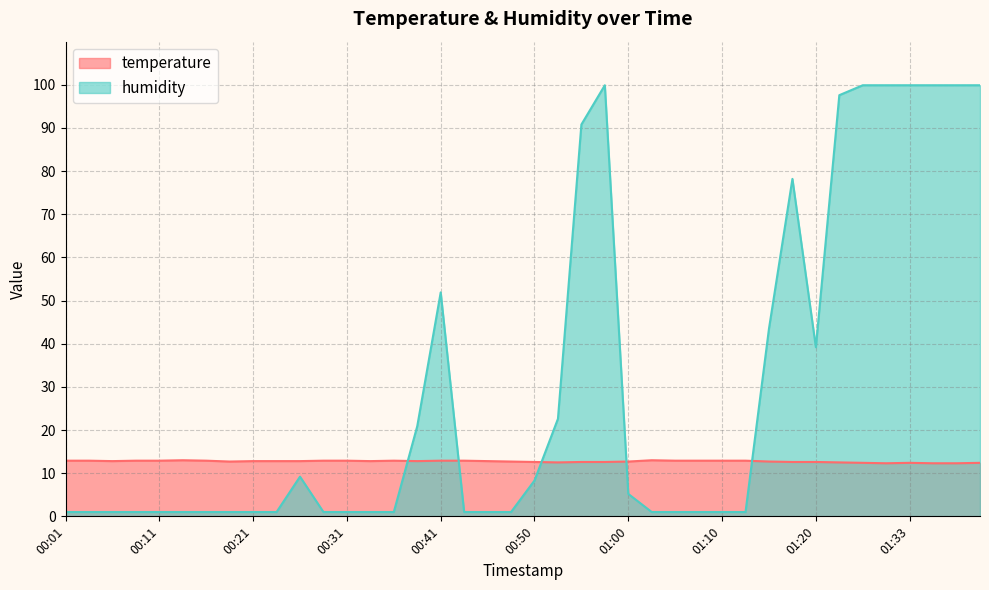

How many temperature values are between 12 and 13?

40